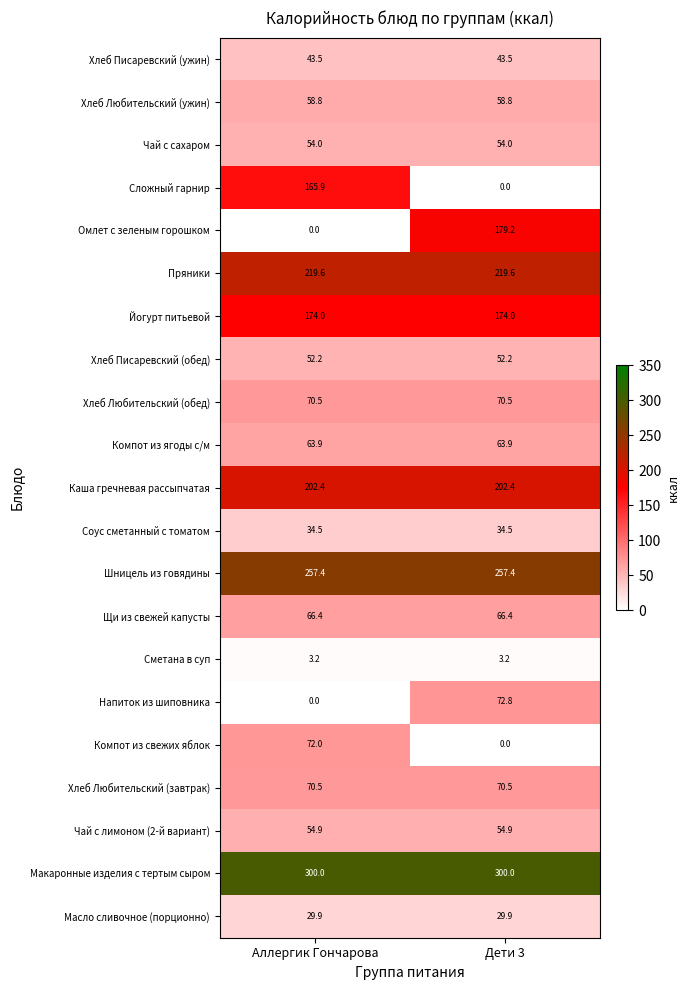

The Чай с сахаром series shows 54.0 at Аллергик Гончарова. True or false?

True